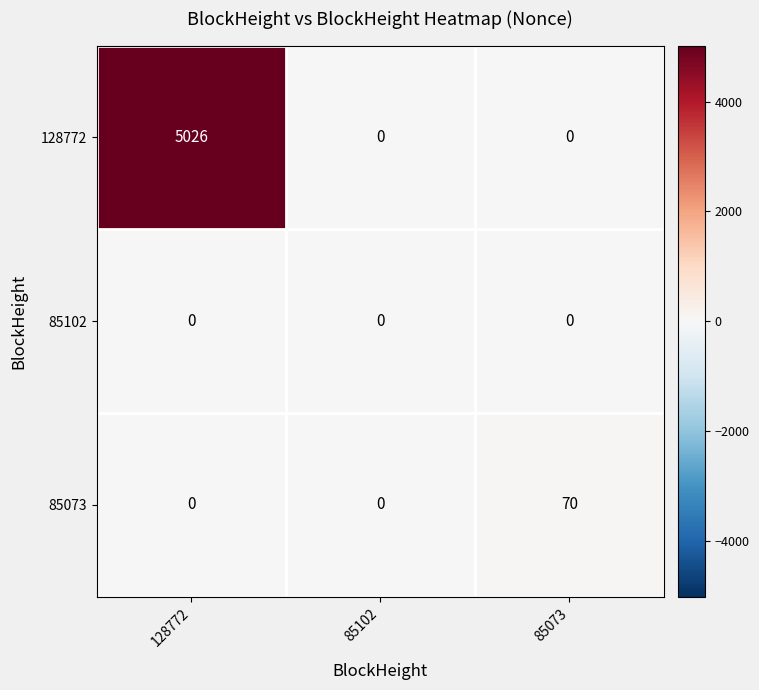

Count the 85073 values in the range 0 to 70.

3